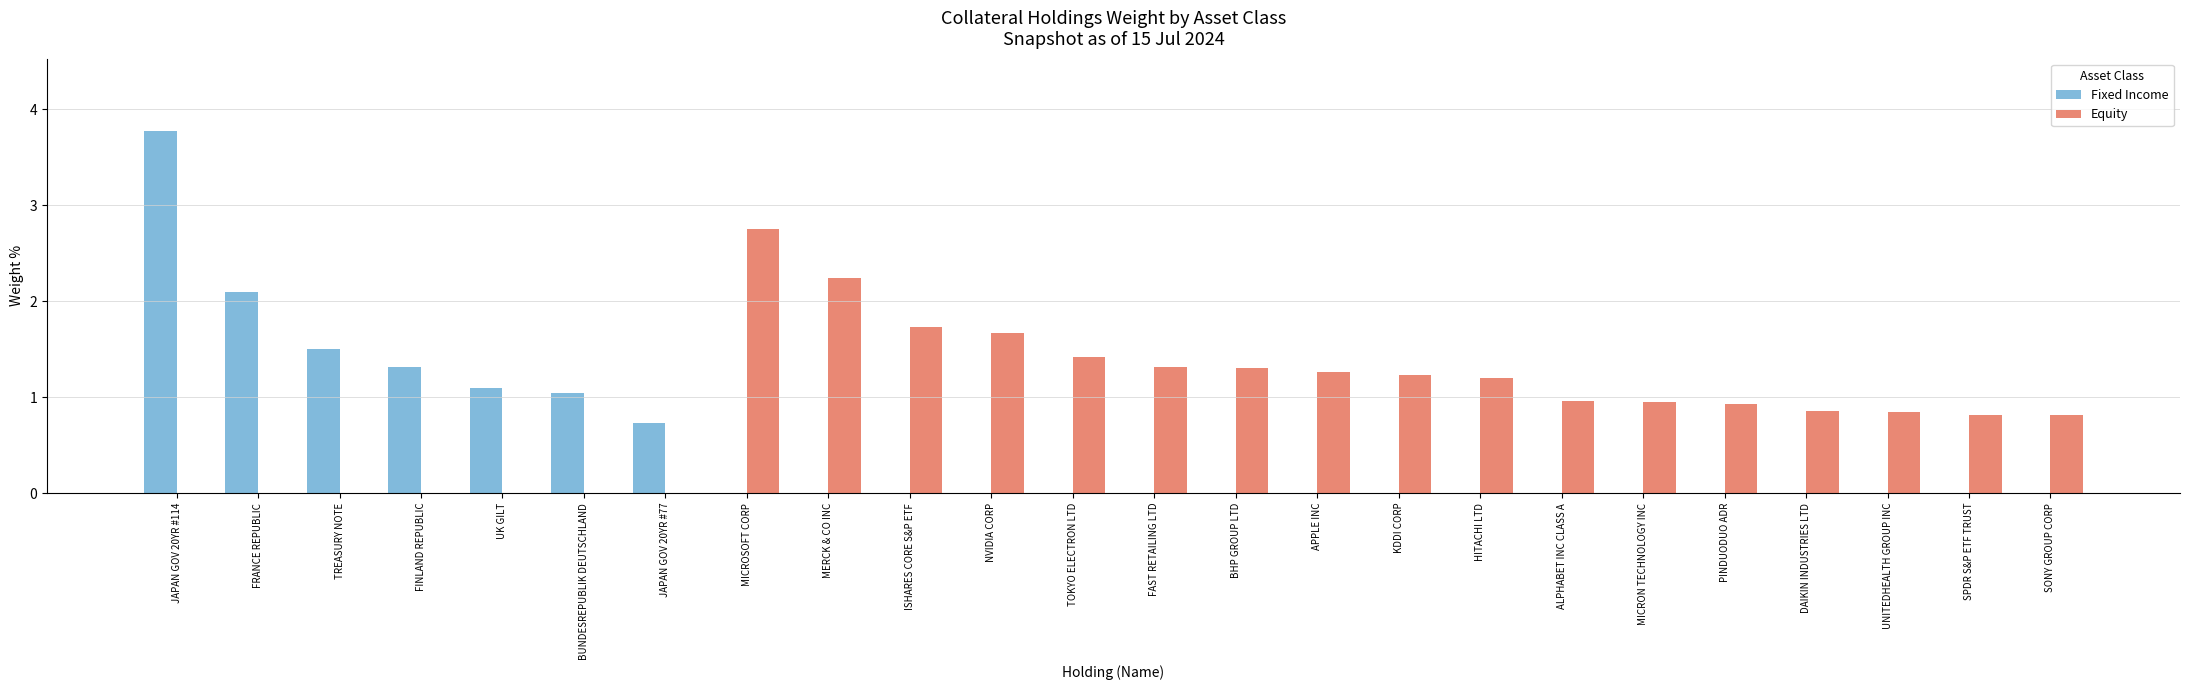

Is it true that Equity equals 1.7 at ISHARES CORE S&P ETF?

True